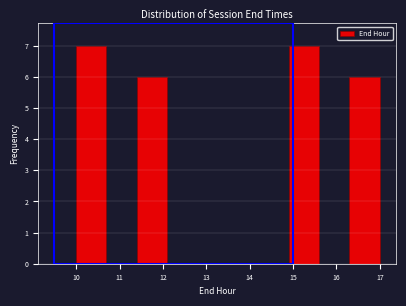

How tall is the bar that spans 16.3 to 17.0 on the x-axis? The values are not printed on the chart, so give them approximately, as read against the axis.

6